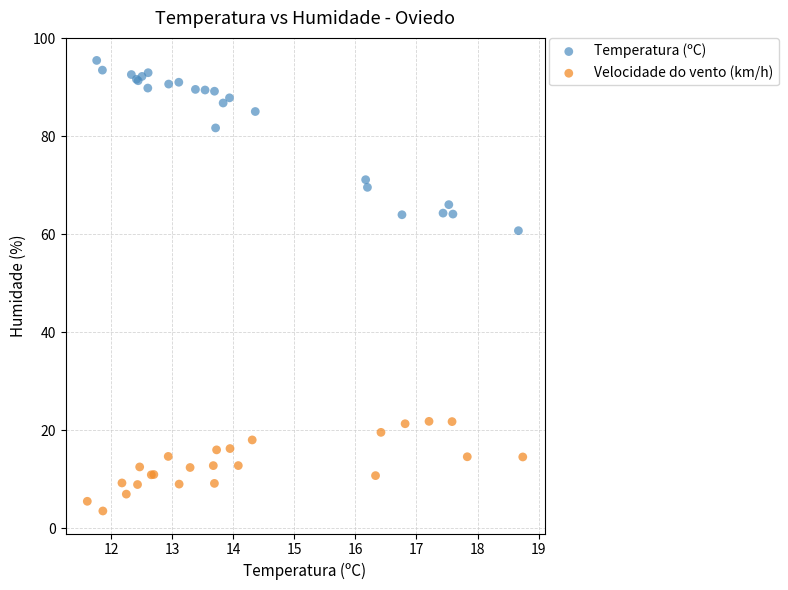

Which series has the largest Y range (max minus min)?

Temperatura (ºC)